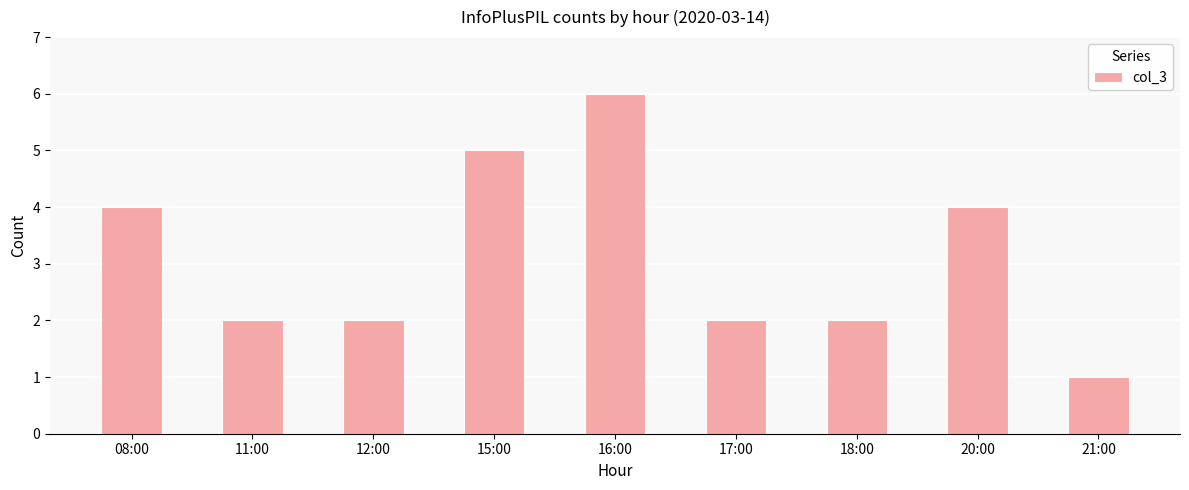

What is the sum of all values?

28